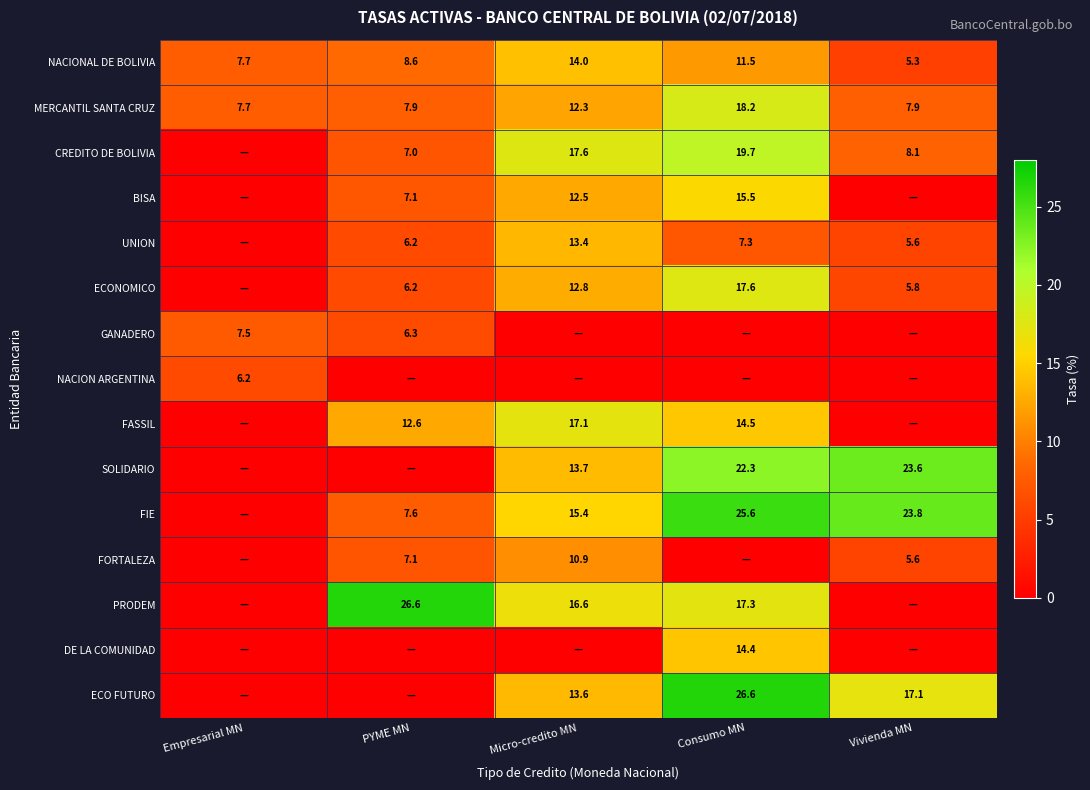

What is the total value across all series at Empresarial MN?

29.1